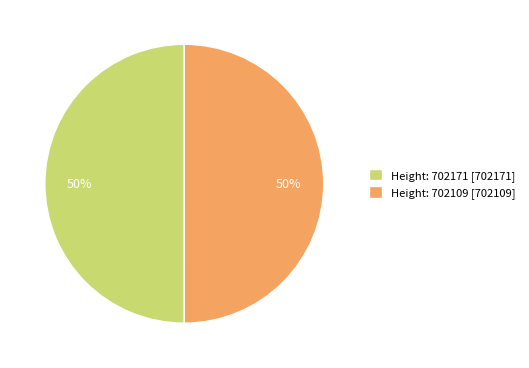

To the nearest percent, what portion does Height: 702109 [702109] represent?

50%